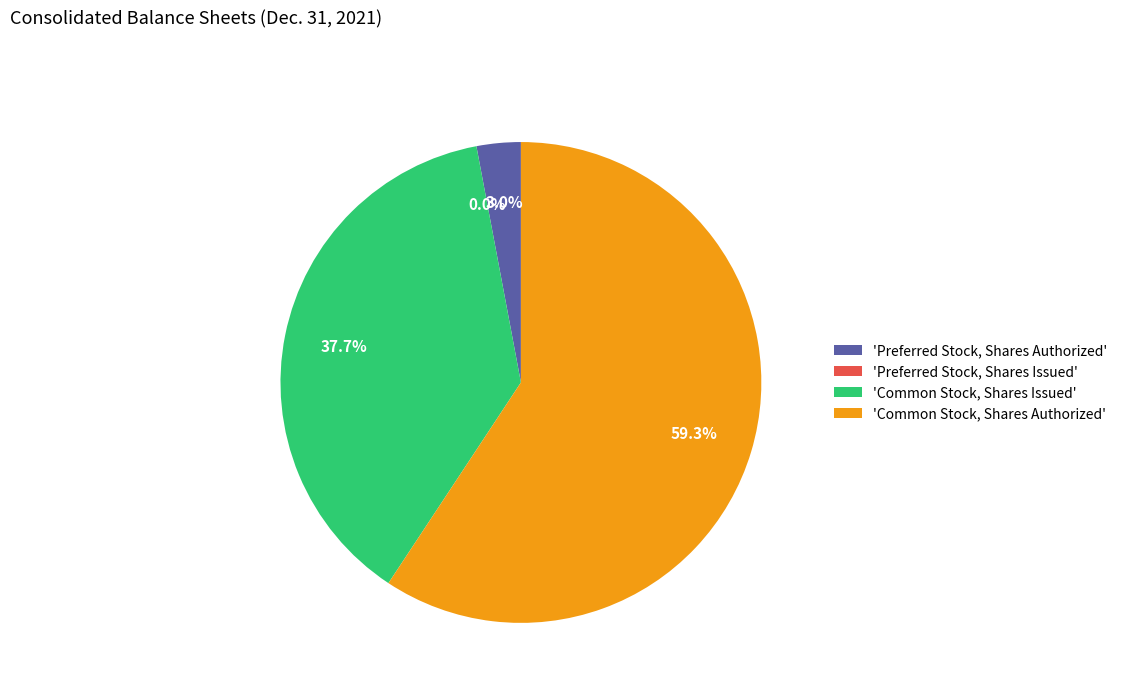

Combined, what portion of the pie is Preferred Stock, Shares Authorized and Common Stock, Shares Issued?

40.7%